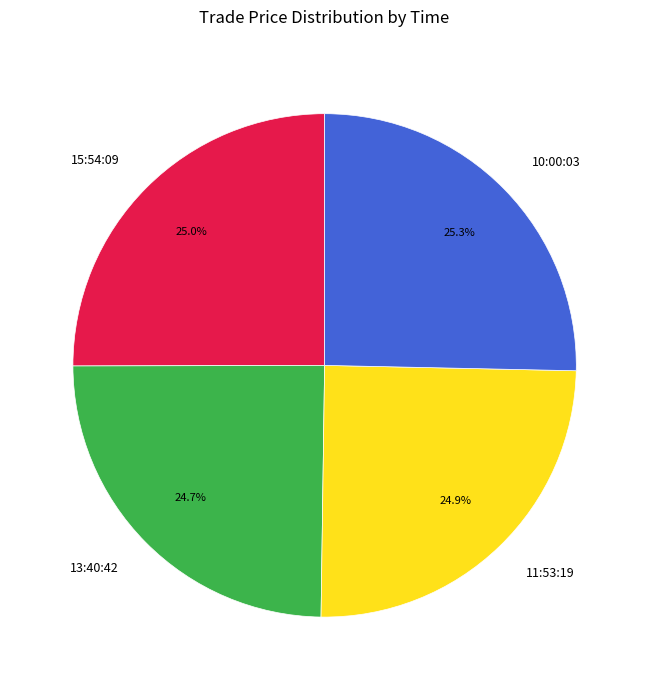

The 11:53:19 slice represents 25% of the pie. True or false?

True